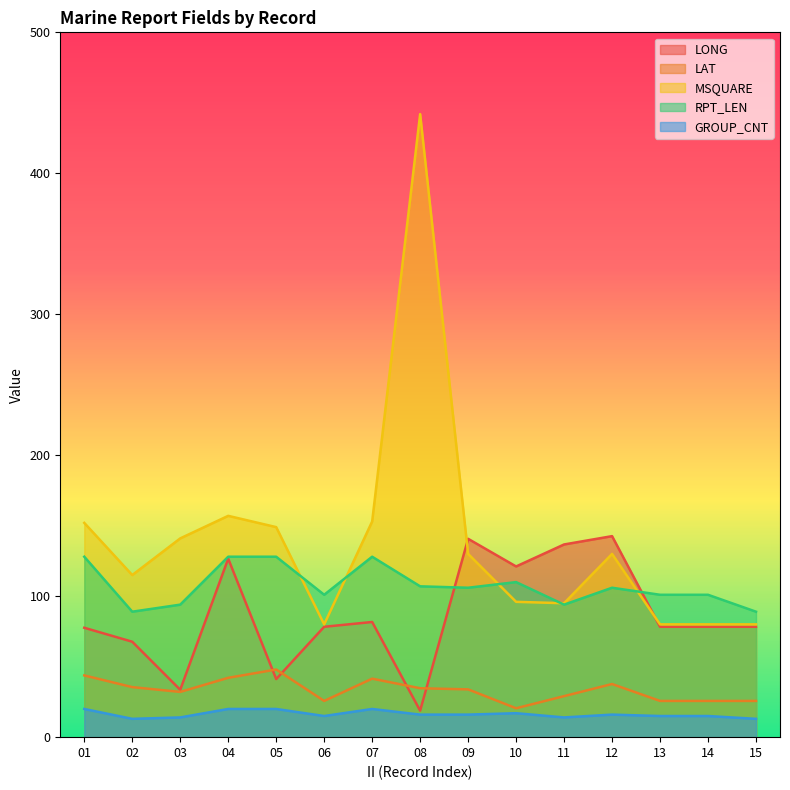

At which label is LAT closest to 34?

09